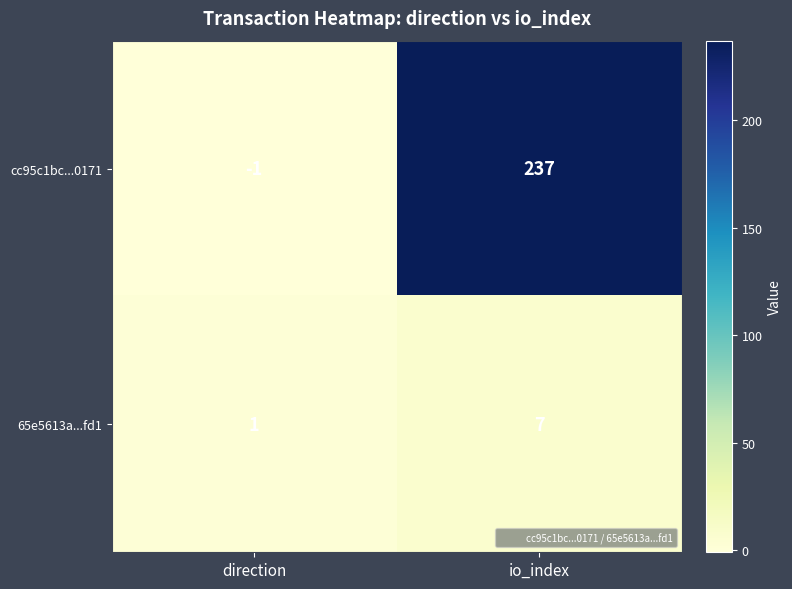

Reading left to right, list all the values displayed in this chart.

cc95c1bc...0171: direction=-1	io_index=237
65e5613a...fd1: direction=1	io_index=7